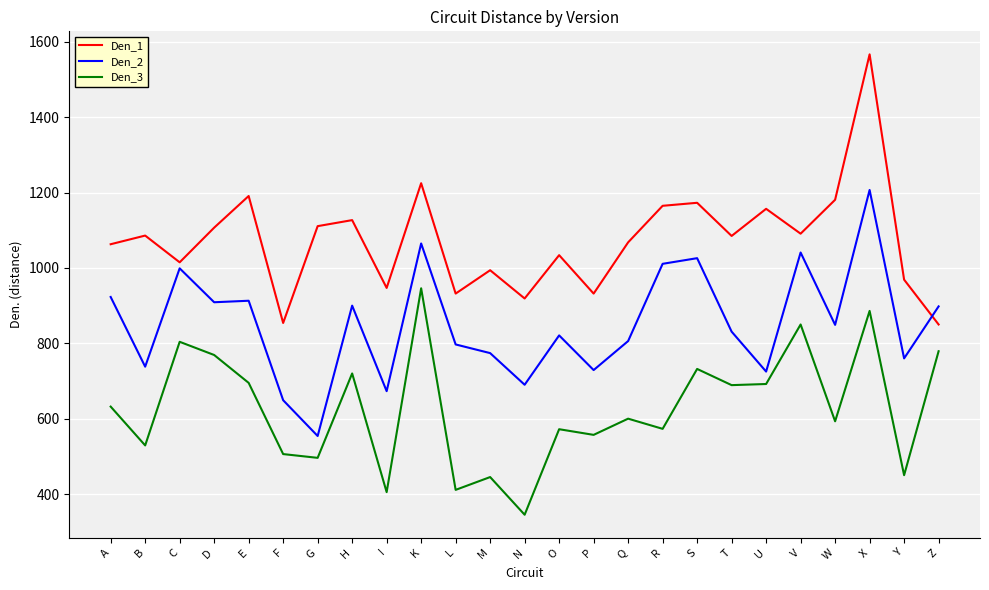

Which series has the largest range (max minus min)?

Den_1